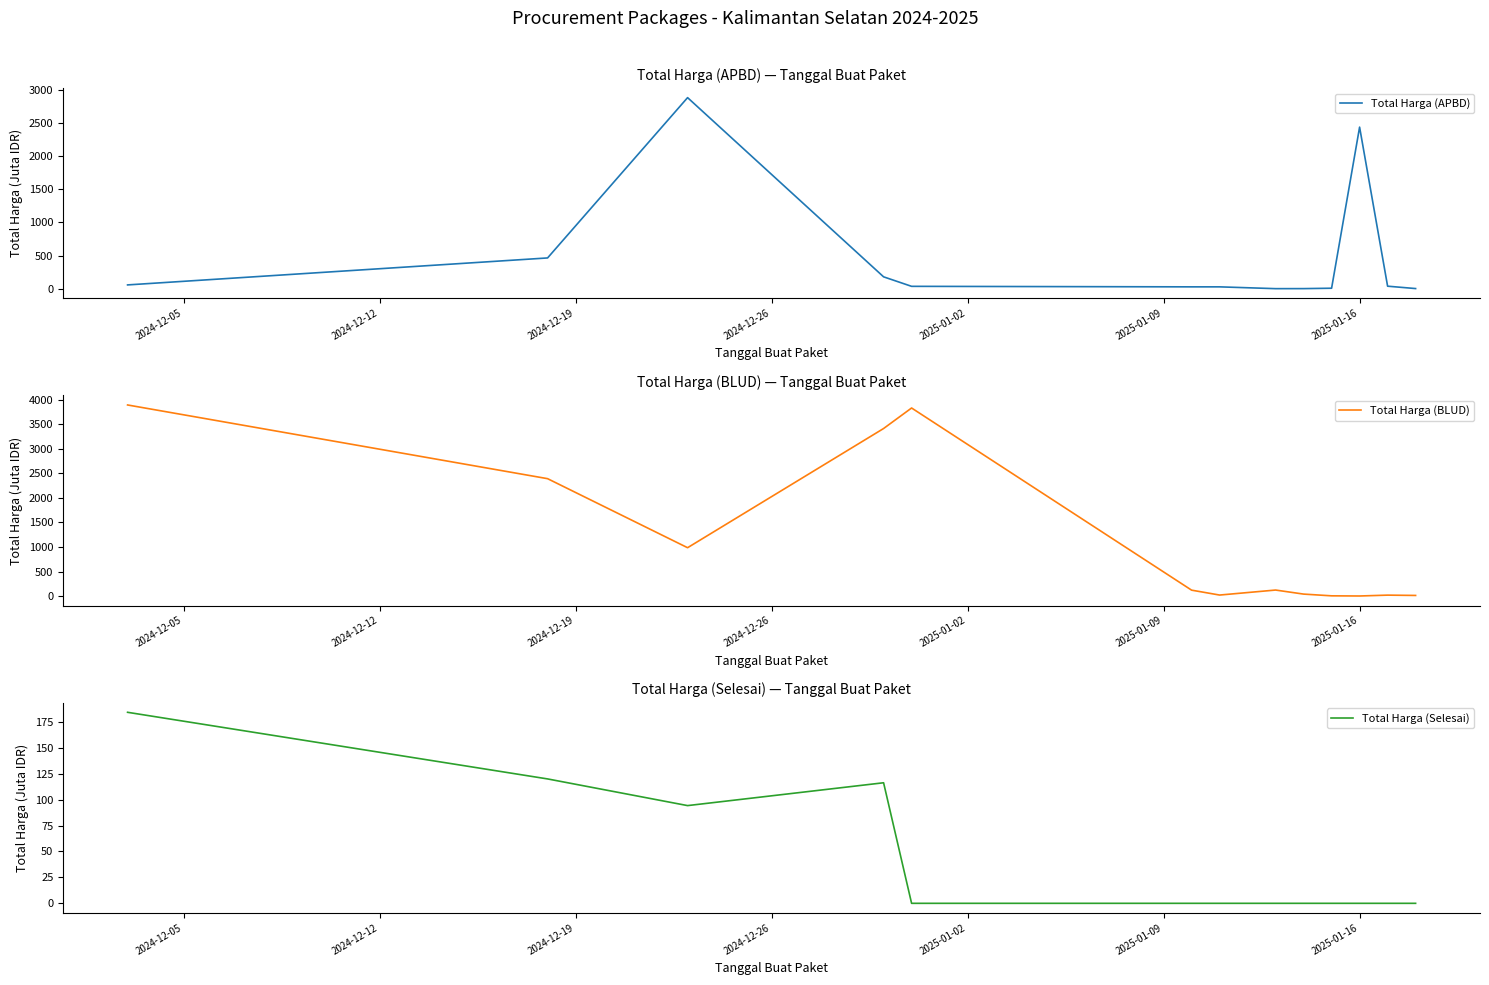

What is the value of the Total Harga (APBD) point at the 10th from the left?

8.3